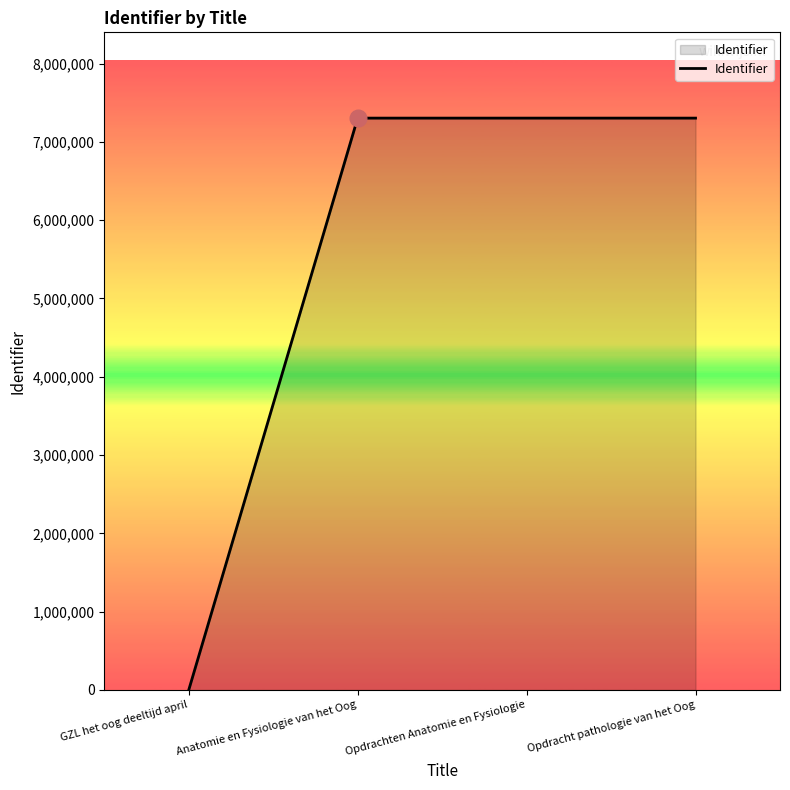

What is the greatest value displayed?

7303662